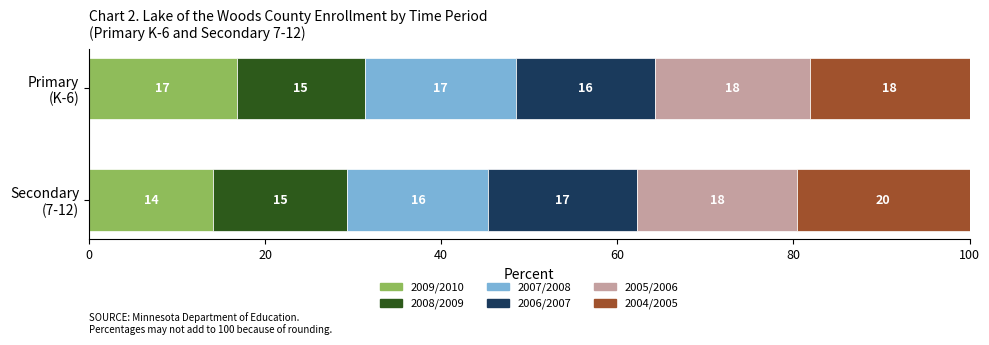

Between 2007/2008 and 2005/2006, which series saw the biggest shift?

Secondary (7-12)